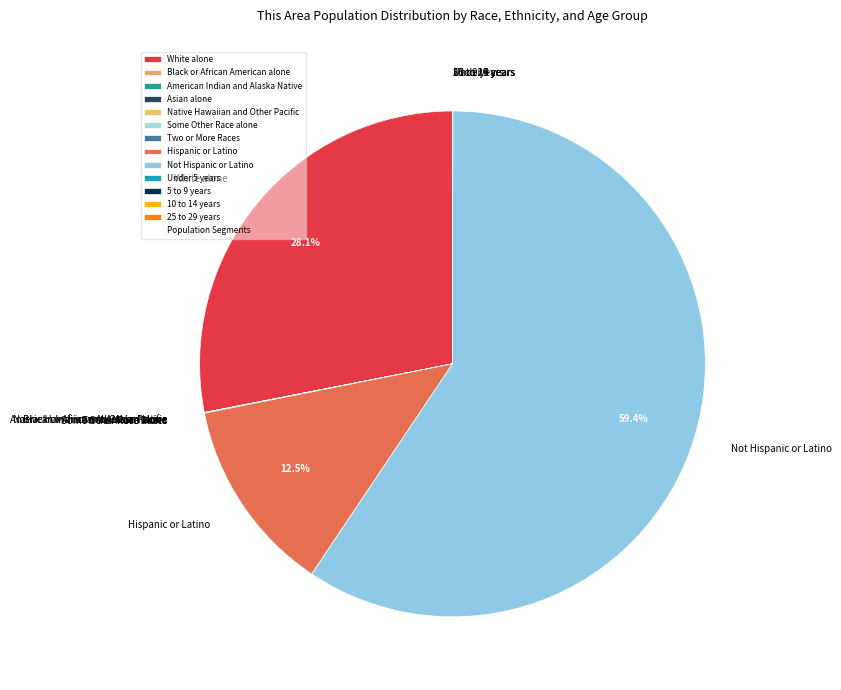

Does White alone represent more than half of the total?

No